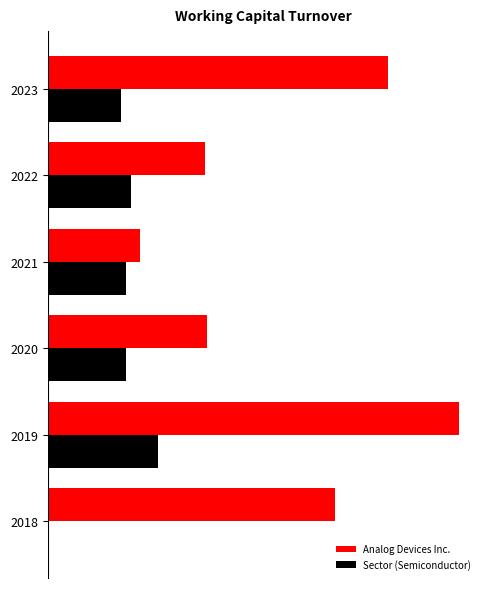

What are all the series names shown in the legend?

Analog Devices Inc., Sector (Semiconductor)